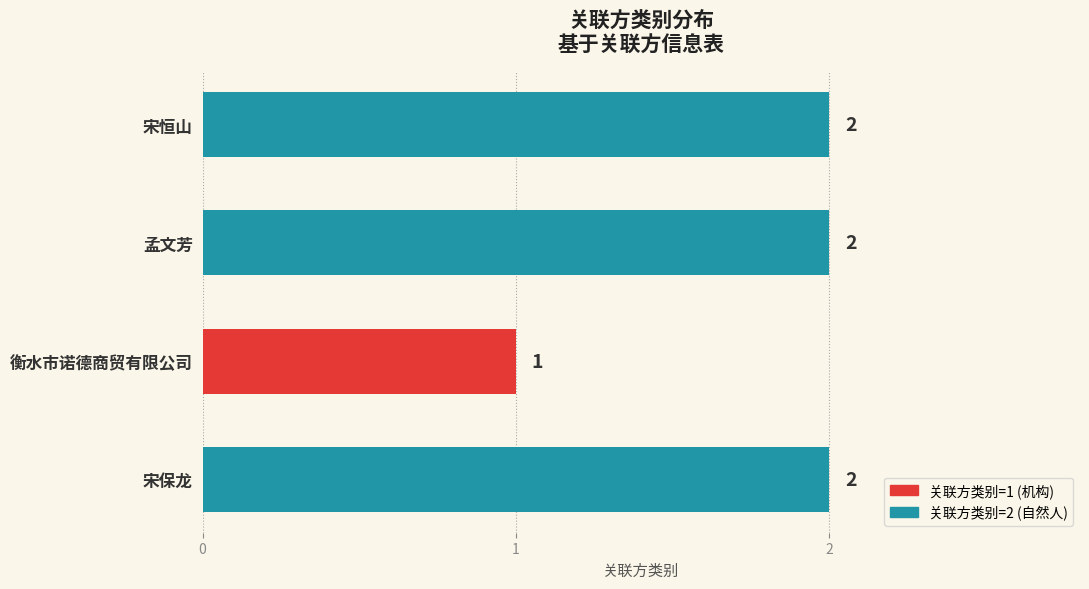

What is the difference between the maximum and minimum values?

1